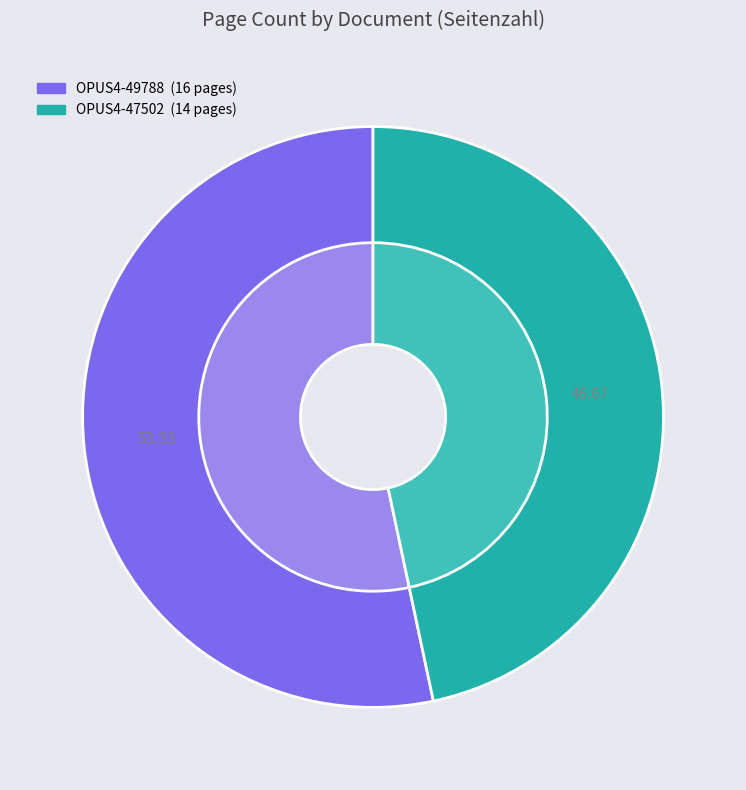

What is the majority slice?

OPUS4-49788